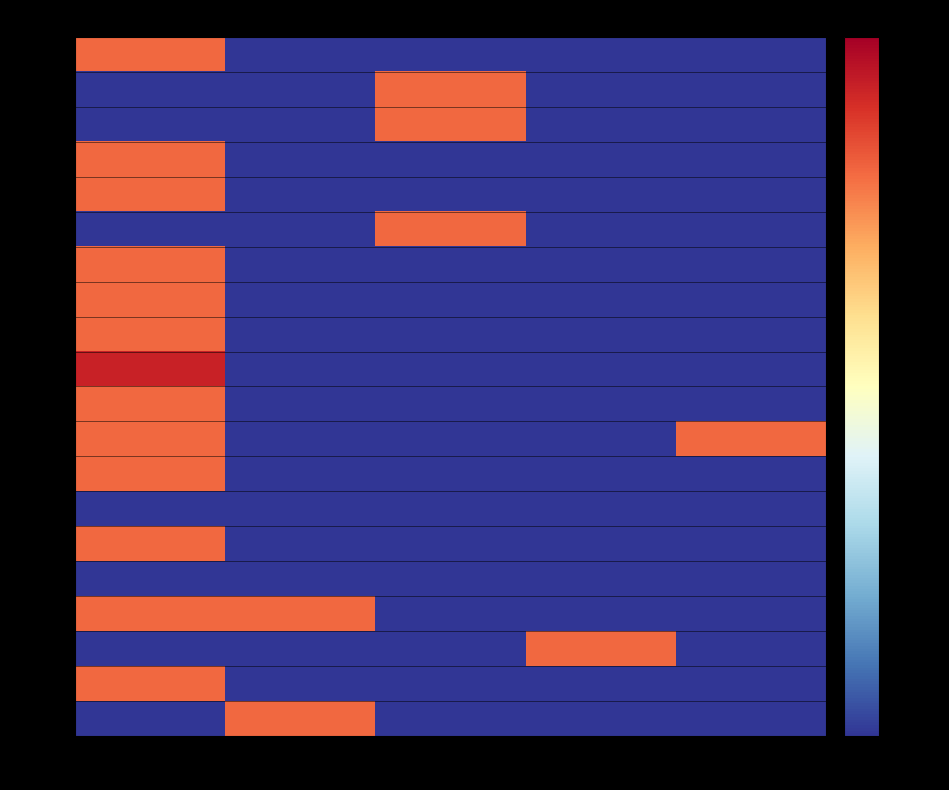

Reading left to right, extract all data points from this chart.

00013: NN=1.0	01=0.0	02=0.0	03=0.0	12=0.0
00014: NN=0.0	01=0.0	02=1.0	03=0.0	12=0.0
00022: NN=0.0	01=0.0	02=1.0	03=0.0	12=0.0
00030: NN=1.0	01=0.0	02=0.0	03=0.0	12=0.0
00048: NN=1.0	01=0.0	02=0.0	03=0.0	12=0.0
00017: NN=0.0	01=0.0	02=1.0	03=0.0	12=0.0
00019: NN=1.0	01=0.0	02=0.0	03=0.0	12=0.0
00015: NN=1.0	01=0.0	02=0.0	03=0.0	12=0.0
00012: NN=1.0	01=0.0	02=0.0	03=0.0	12=0.0
00011: NN=2.0	01=0.0	02=0.0	03=0.0	12=0.0
00016: NN=1.0	01=0.0	02=0.0	03=0.0	12=0.0
00039: NN=1.0	01=0.0	02=0.0	03=0.0	12=1.0
00034: NN=1.0	01=0.0	02=0.0	03=0.0	12=0.0
00042: NN=0.0	01=0.0	02=0.0	03=0.0	12=0.0
00032: NN=1.0	01=0.0	02=0.0	03=0.0	12=0.0
00047: NN=0.0	01=0.0	02=0.0	03=0.0	12=0.0
00010: NN=1.0	01=1.0	02=0.0	03=0.0	12=0.0
00029: NN=0.0	01=0.0	02=0.0	03=1.0	12=0.0
00020: NN=1.0	01=0.0	02=0.0	03=0.0	12=0.0
00028: NN=0.0	01=1.0	02=0.0	03=0.0	12=0.0